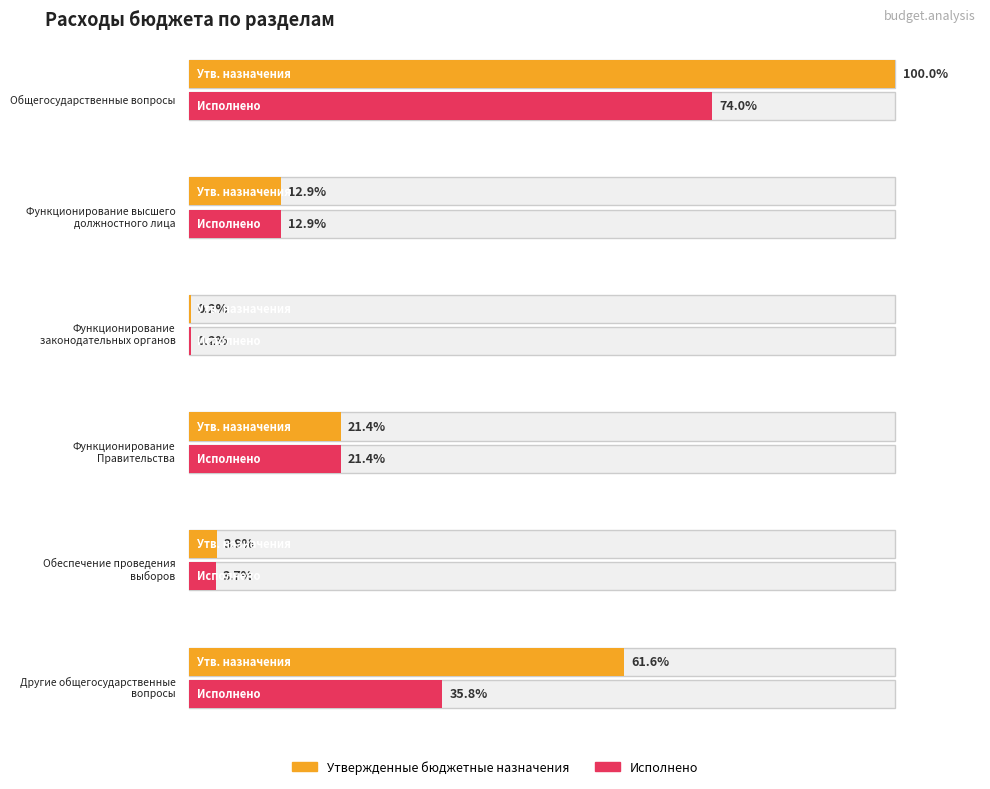

What position from the right is Функционирование
законодательных органов?

4